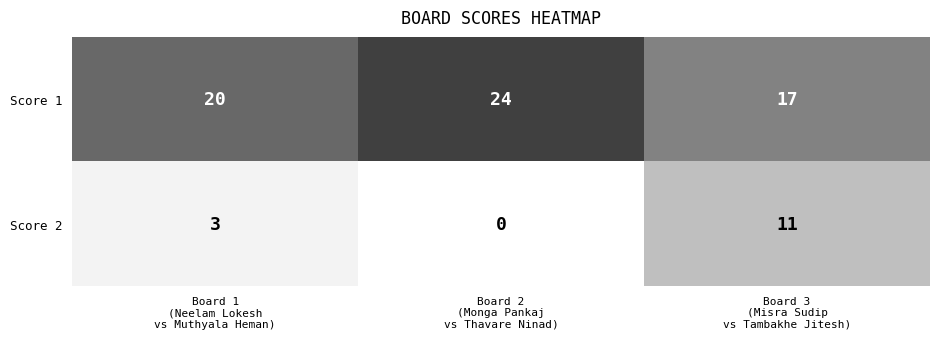

At which category does the chart reach its peak across all series?

Board 2
(Monga Pankaj
vs Thavare Ninad)